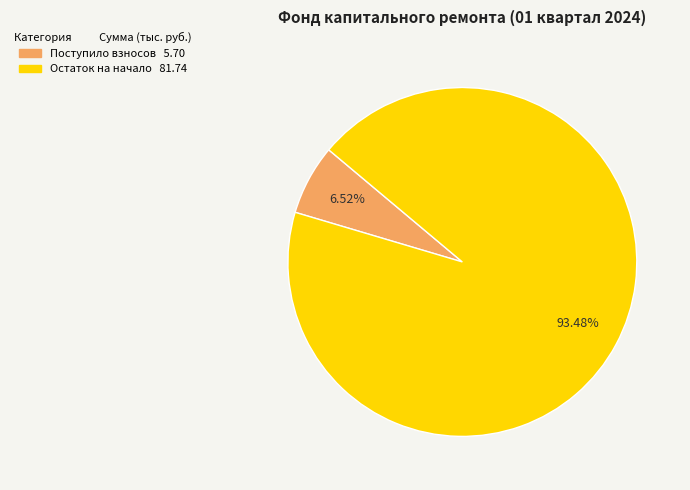

Is there a majority slice in this chart?

Yes